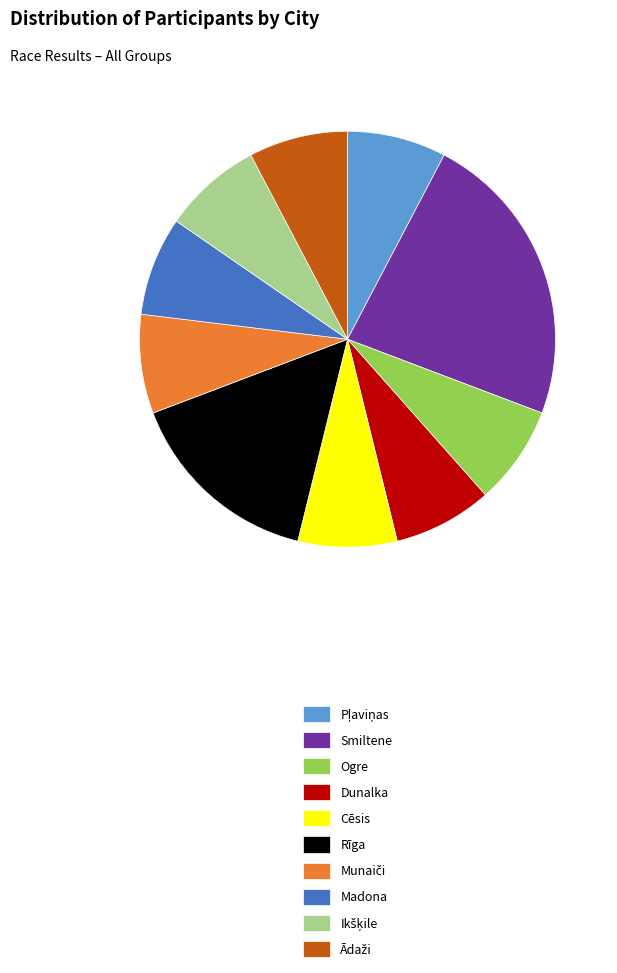

The Rīga slice represents 15% of the pie. True or false?

True